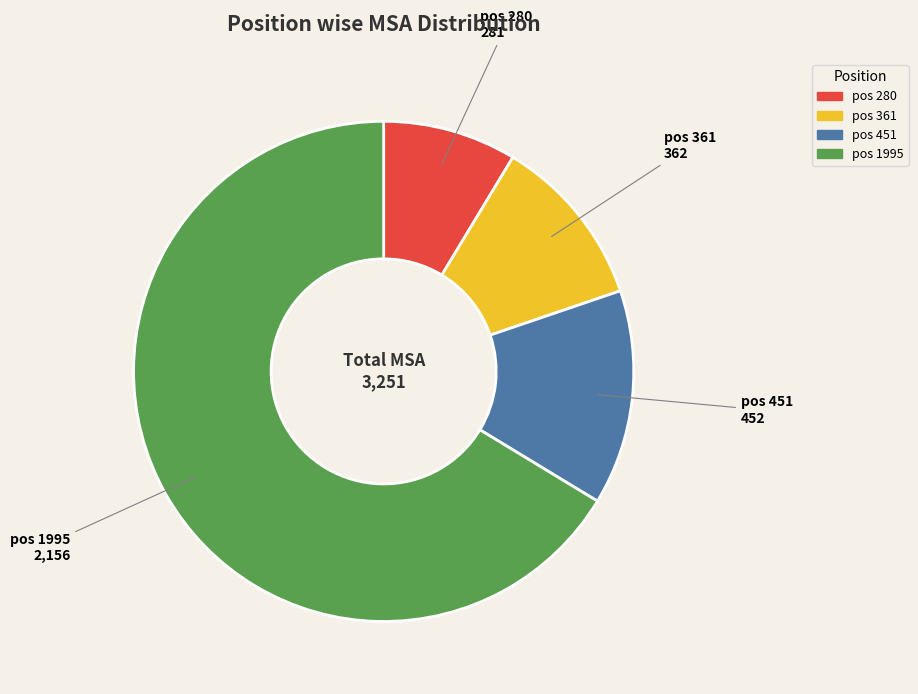

Does any single category account for the majority?

Yes